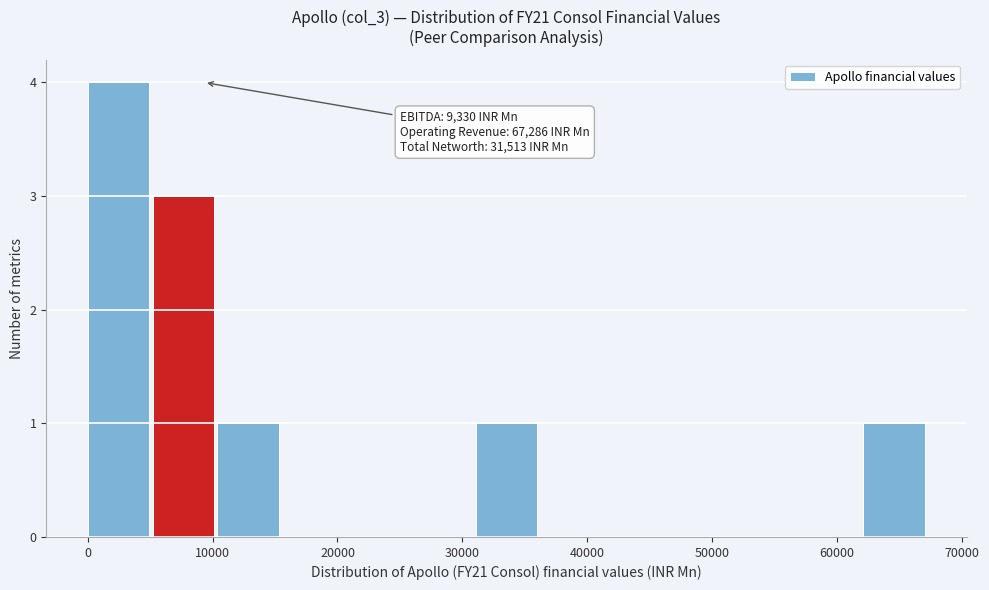

Which range on the x-axis has the tallest bar?

0 to 5000